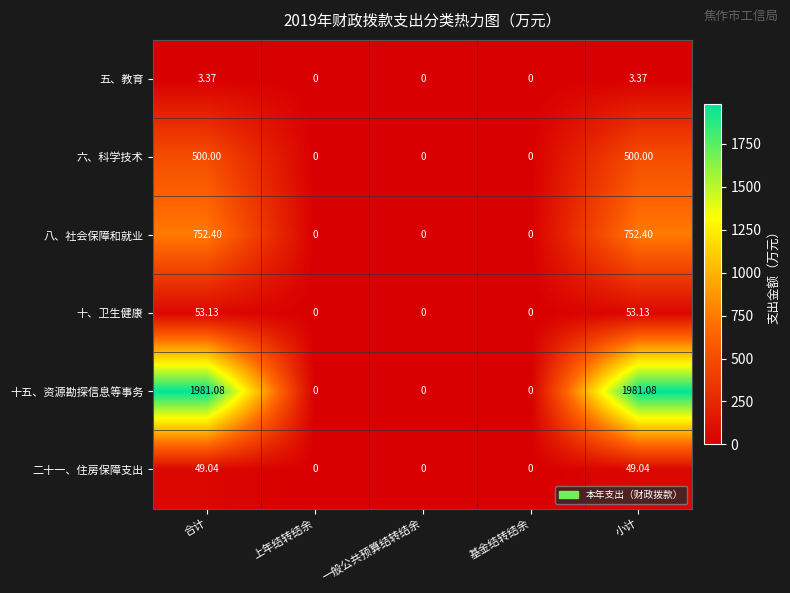

Which series has the largest range (max minus min)?

十五、资源勘探信息等事务